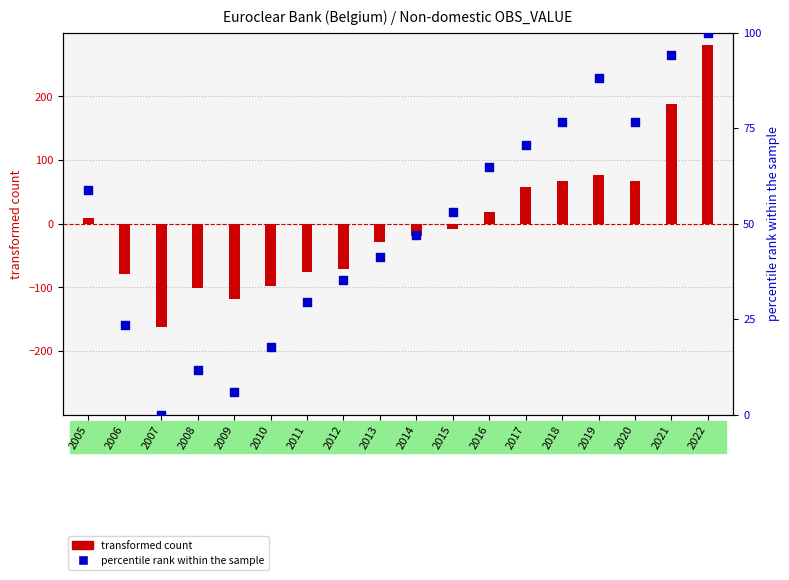

Which has a higher value, 2021 or 2005?

2021